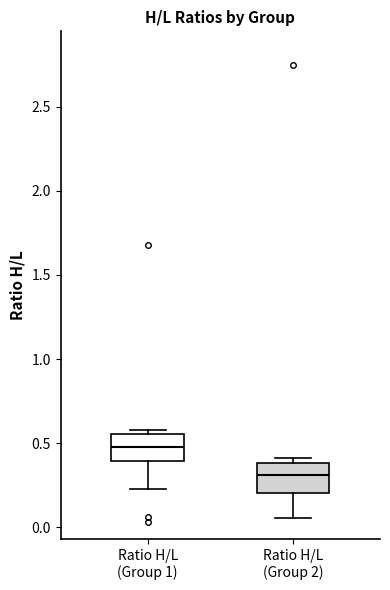

Reading left to right, transcribe this box plot: for each box, give where its median line is, the range the box spans, and where its two whiskers end, as read against the y-axis. The values are not printed on the chart, so give them approximately, as read against the axis.

Ratio H/L (Group 1): median 0.50, box 0.40 to 0.55, whiskers 0.25 to 0.60
Ratio H/L (Group 2): median 0.30, box 0.20 to 0.40, whiskers 0.05 to 0.40 (just above the box's upper edge)